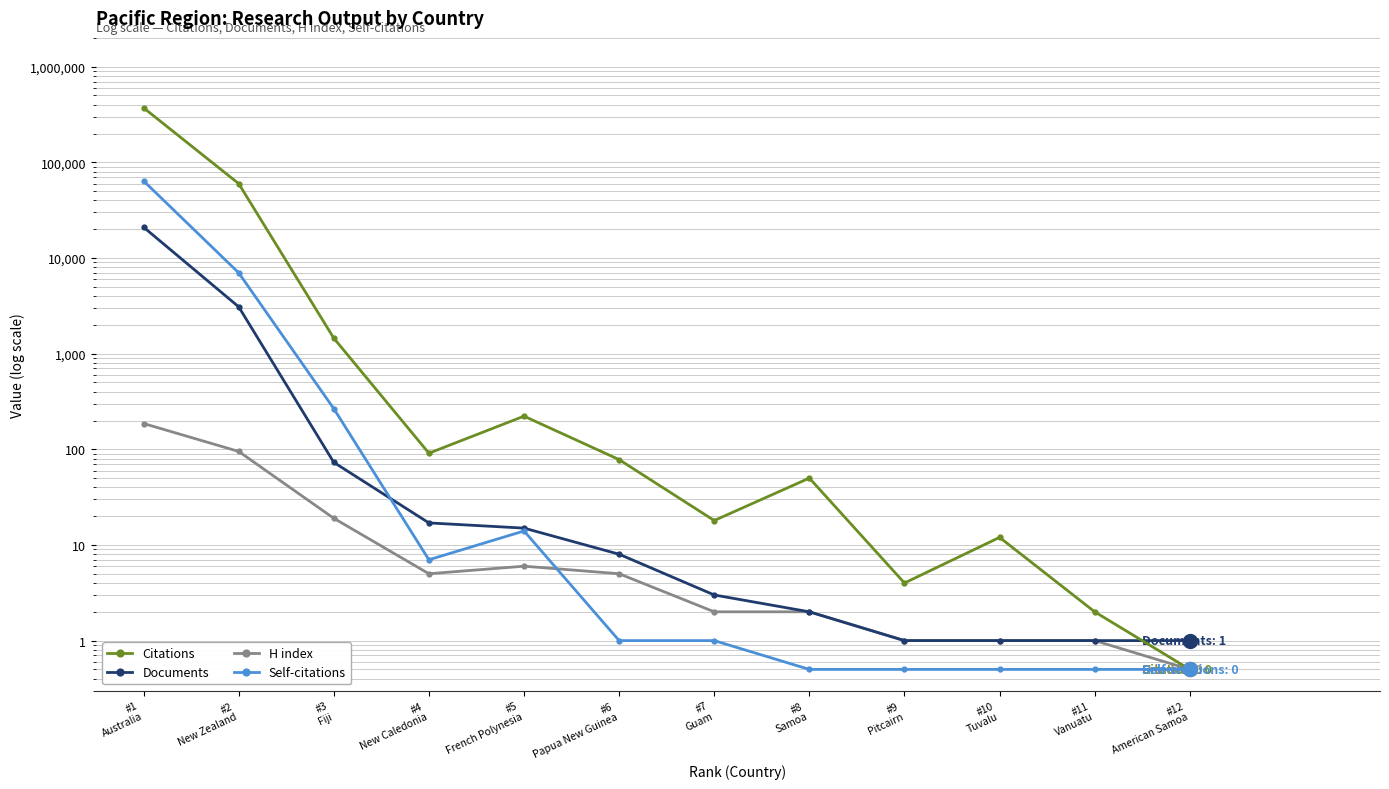

The Documents series shows 1.4 at #12
American Samoa. True or false?

False